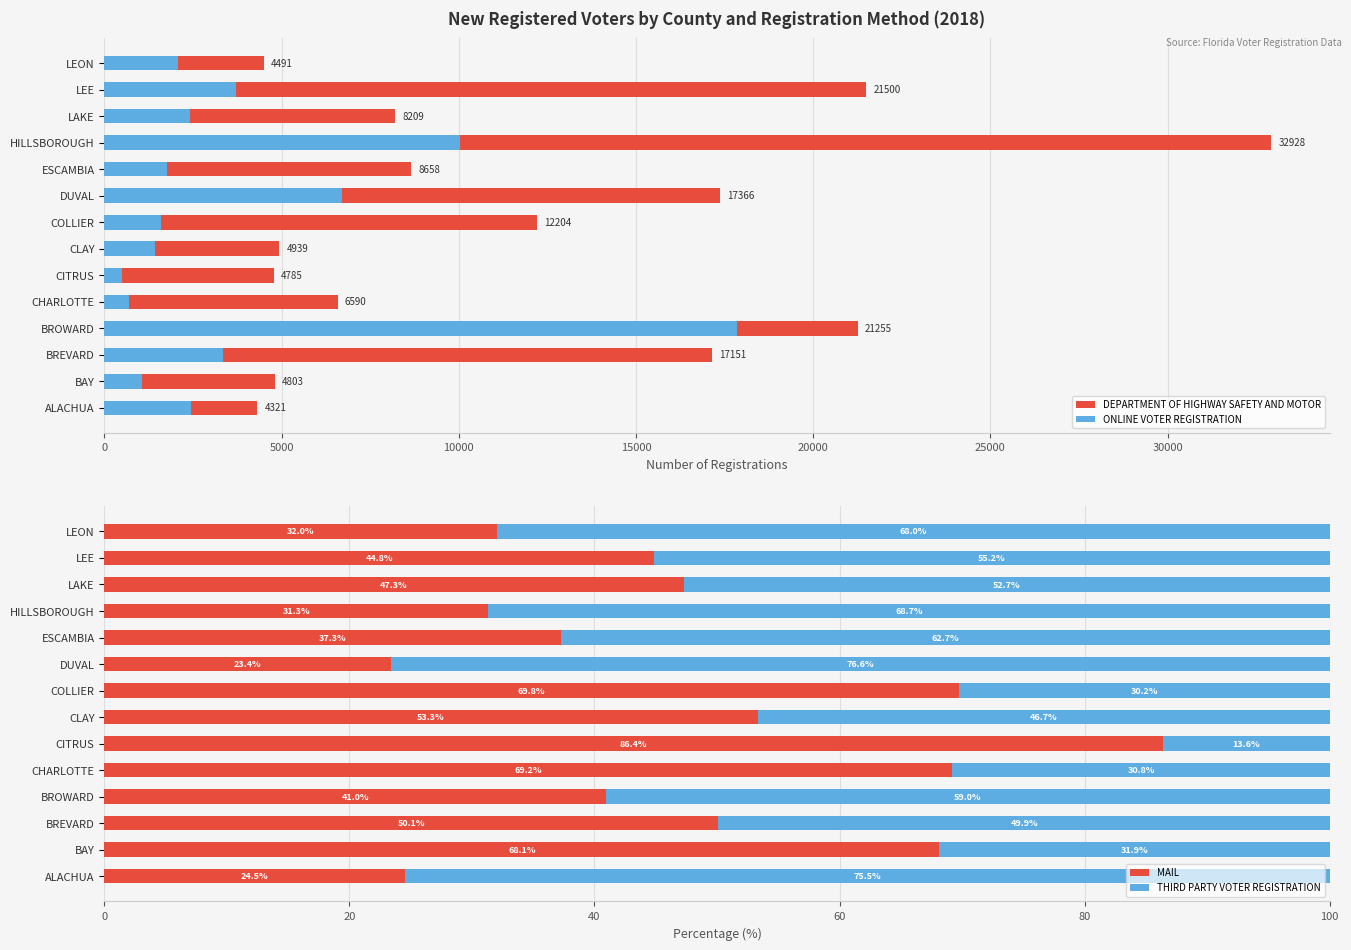

What is the average value of the THIRD PARTY VOTER REGISTRATION series?

51.5